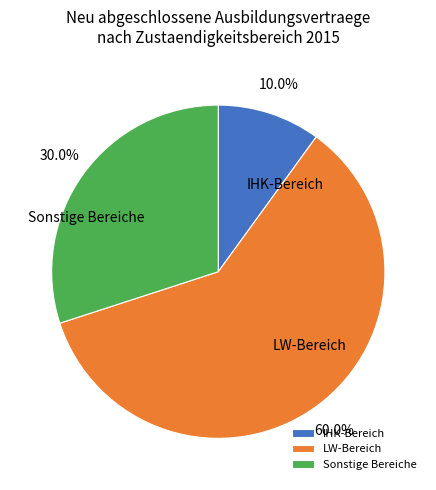

What is the largest slice in the pie chart?

LW-Bereich